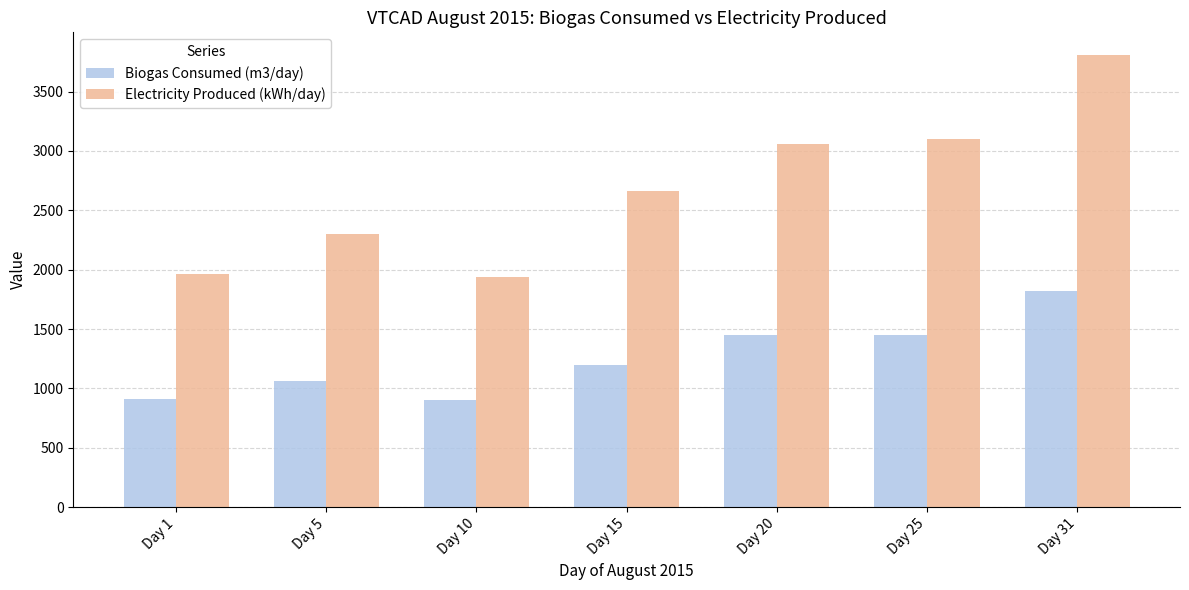

At which category is the sum across all series the highest?

Day 31